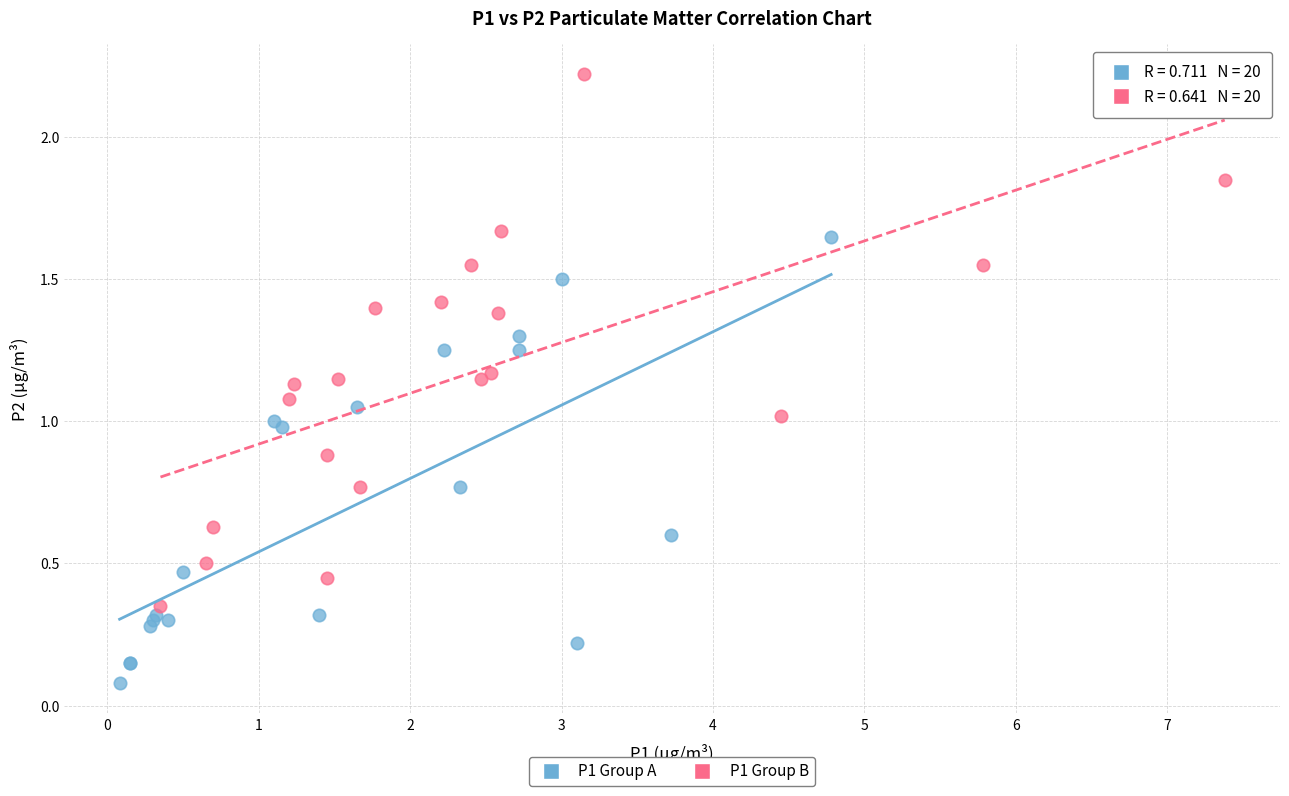

Which series has the widest spread of Y values?

P1 Group B